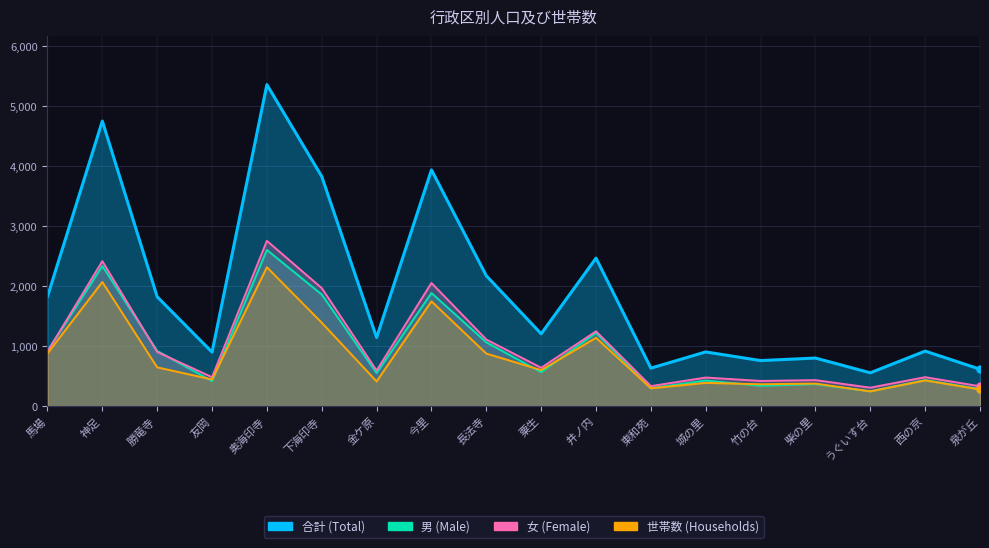

True or false: 男 has a value of 462 at 馬場.

False